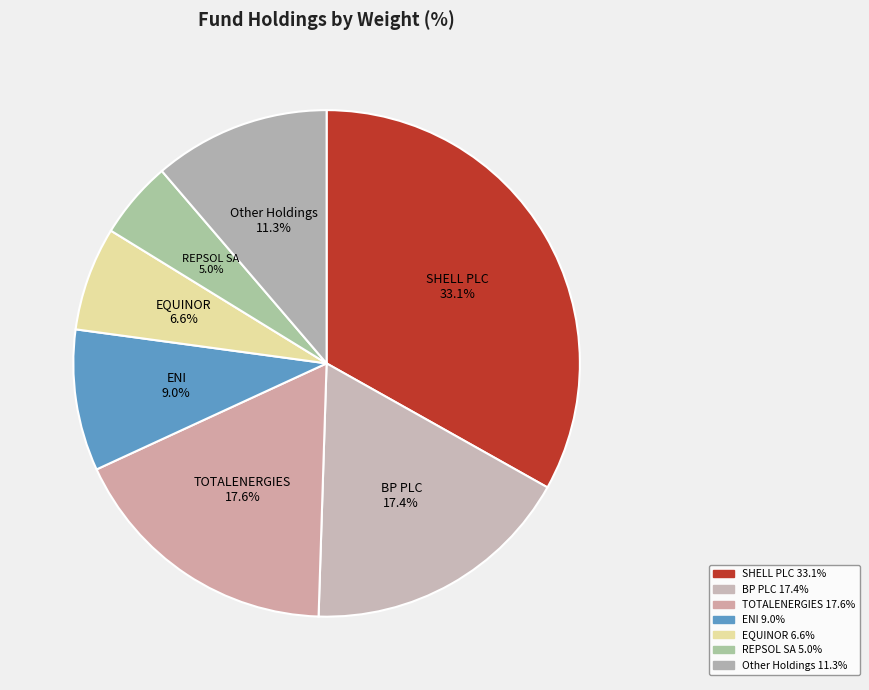

What is the ratio of the value at TOTALENERGIES to the value at SHELL PLC?

0.5